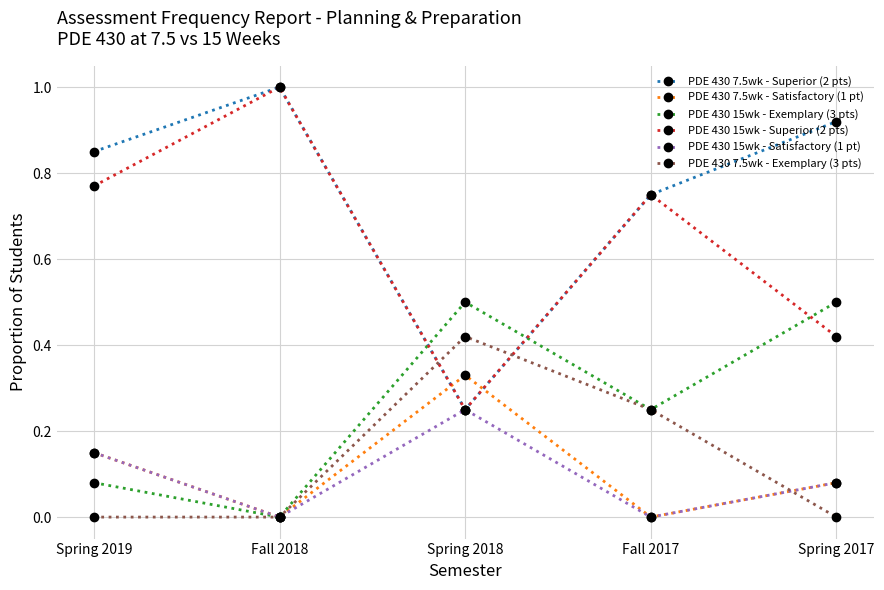

What is the difference between the maximum and minimum values in the PDE 430 15wk - Exemplary (3 pts) series?

0.5